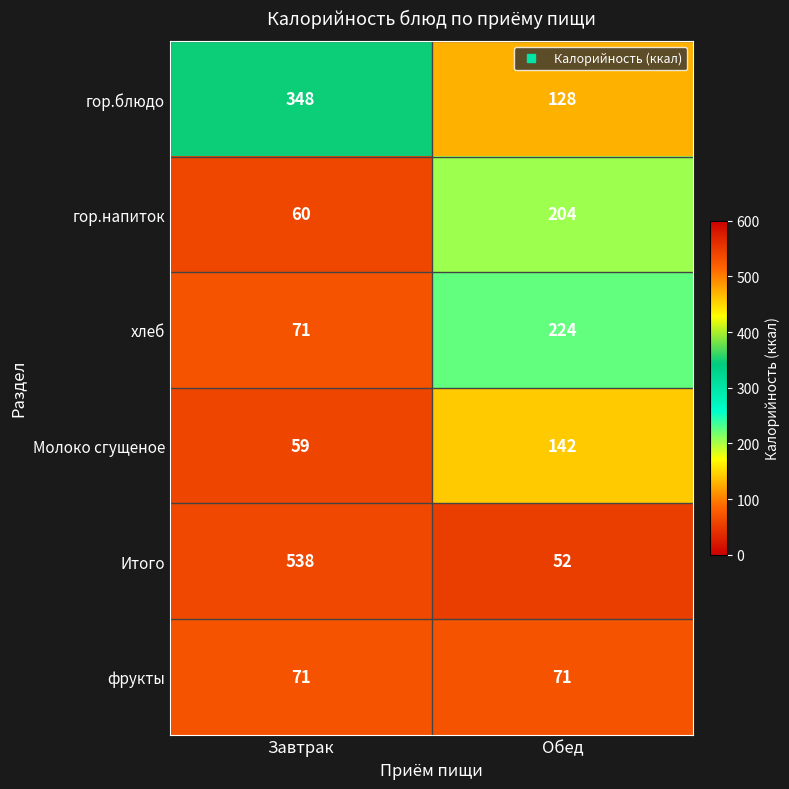

Reading left to right, extract all data points from this chart.

гор.блюдо: 348	128
гор.напиток: 60	204
хлеб: 71	224
Молоко сгущеное: 59	142
Итого: 538	52
фрукты: 71	71